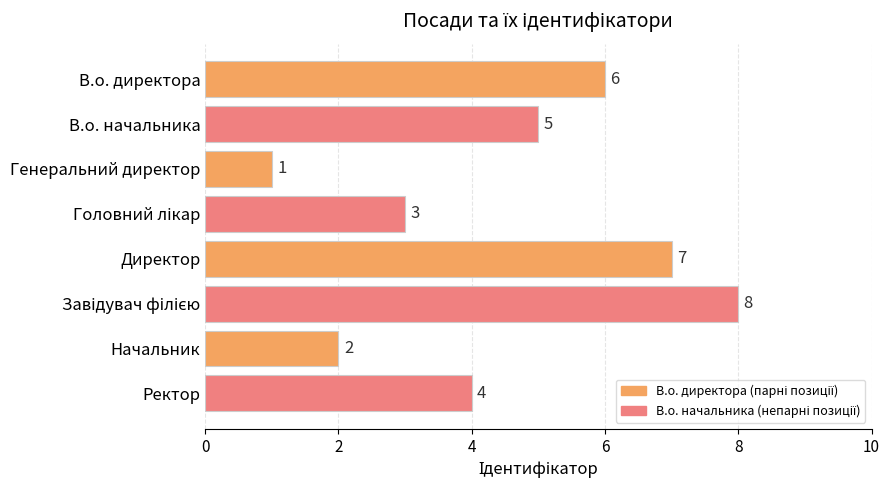

What is the difference between the maximum and minimum values?

7